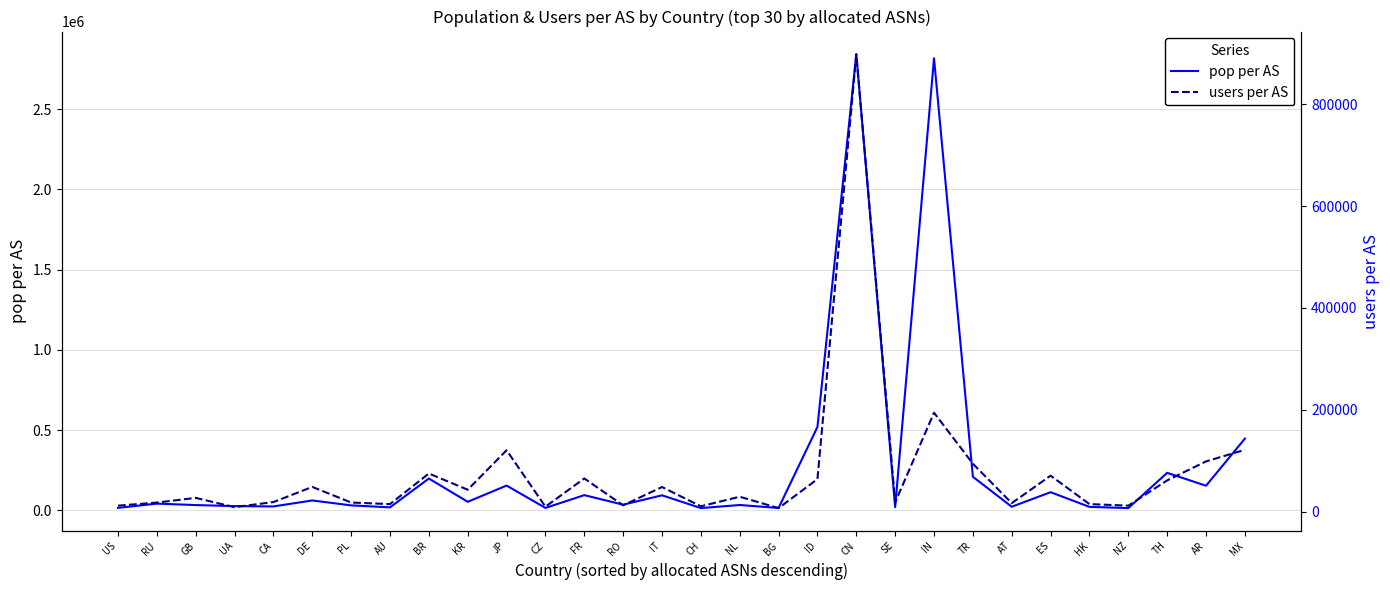

True or false: users per AS and pop per AS cross at least once.

False